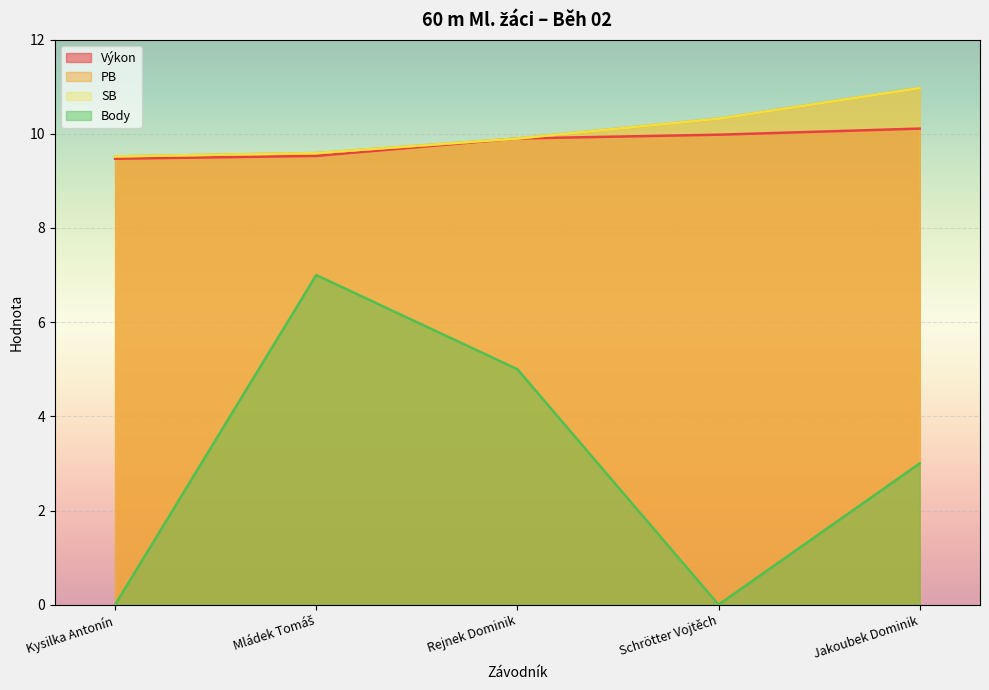

Reading left to right, list all the values displayed in this chart.

Výkon: 9.5	9.5	9.9	10.0	10.1
PB: 9.5	9.6	9.9	10.3	11.0
SB: 9.5	9.6	9.9	10.3	11.0
Body: 0.0	7.0	5.0	0.0	3.0